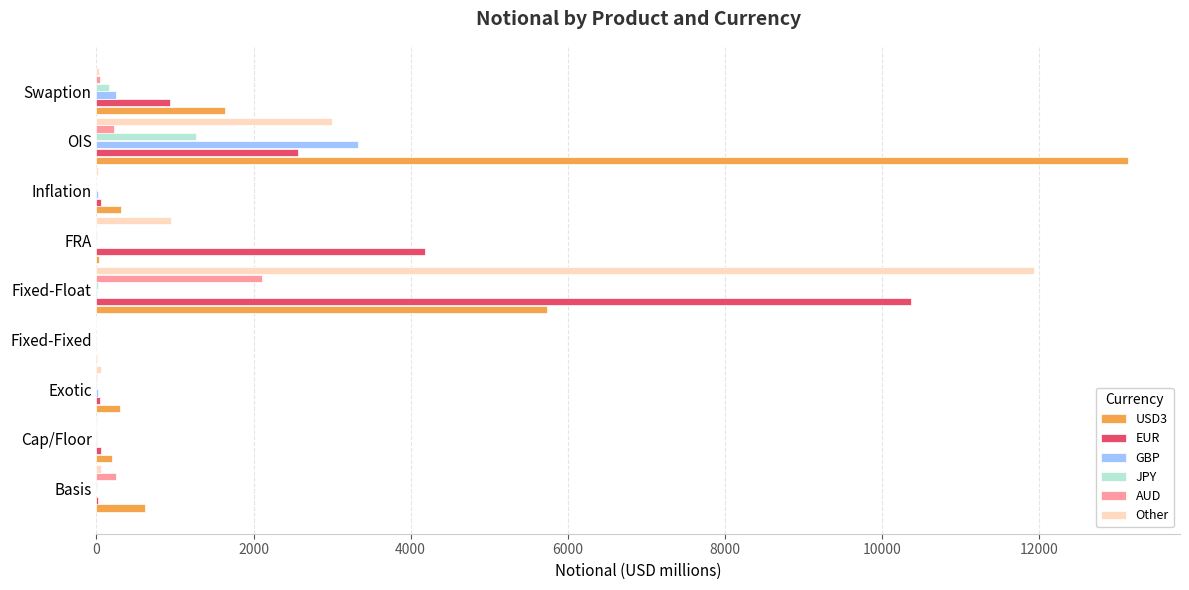

At which category does the chart reach its peak across all series?

OIS